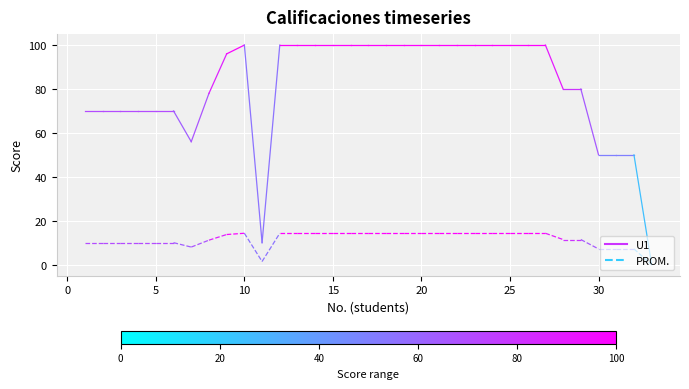

Is it true that U1 equals 95 at 0?

False